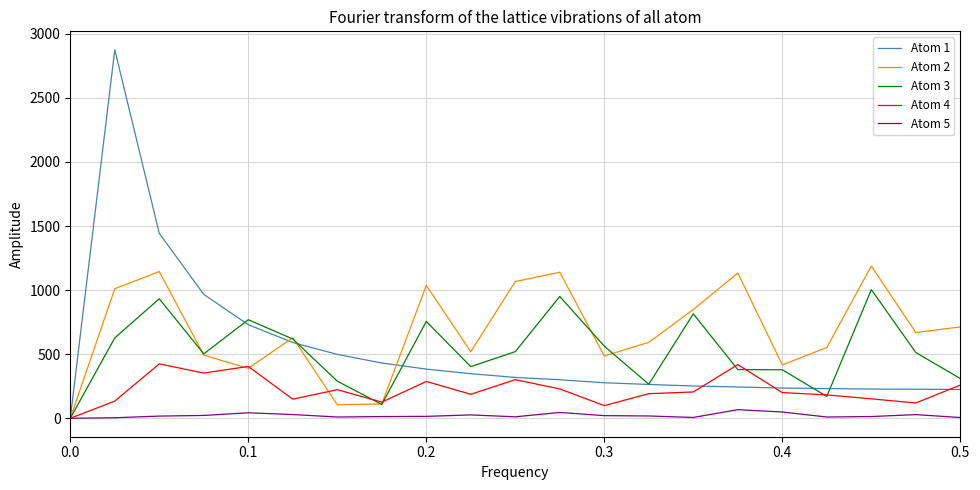

Which series has the widest spread of values?

Atom 1